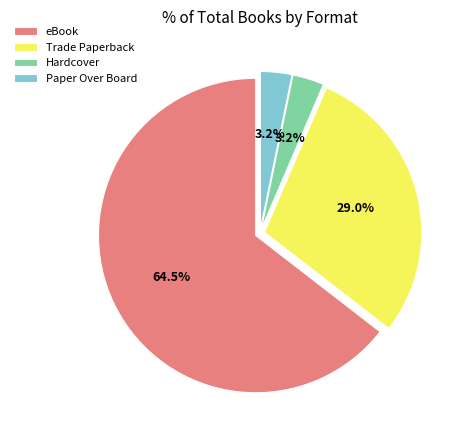

Between eBook and Hardcover, which is larger?

eBook